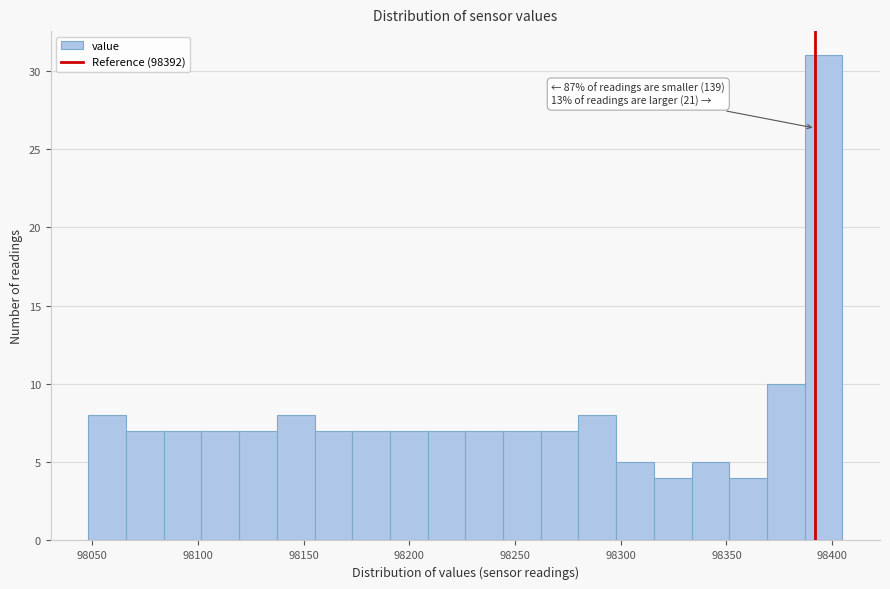

Read against the x-axis, roughly where is the centre of the tallest bar?

98395